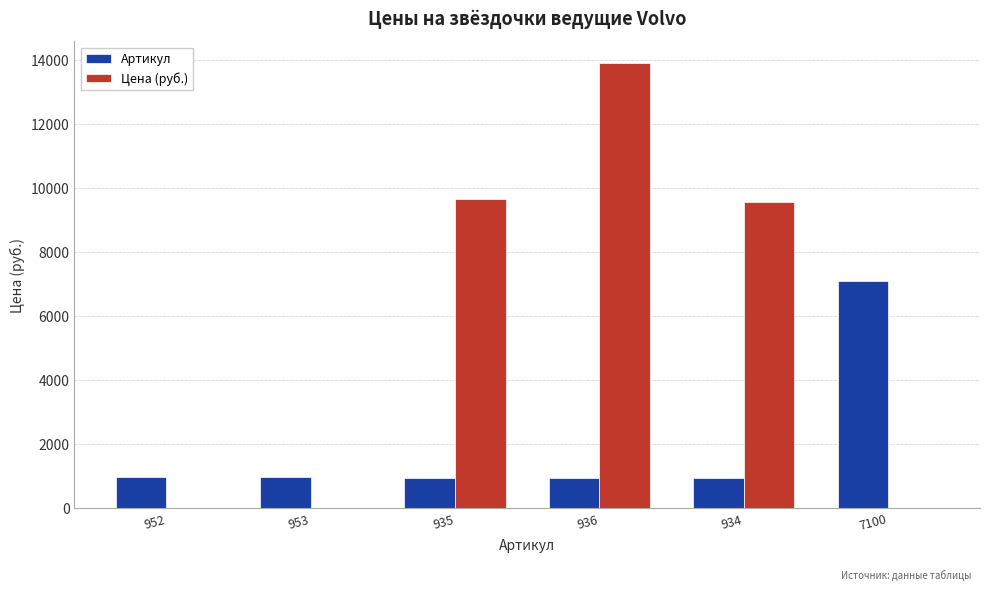

Count the number of data series in this chart.

2